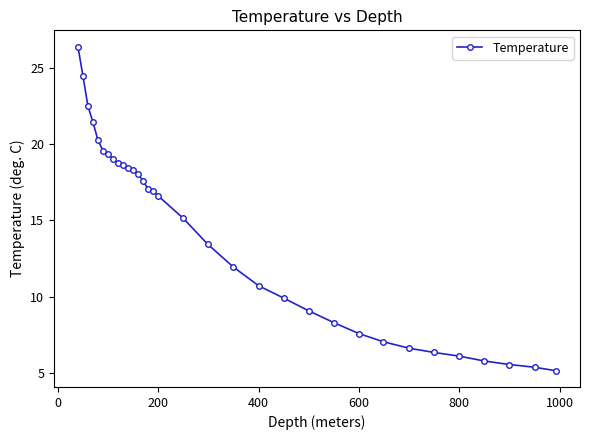

What is the value of the 12th point from the left?

18.3